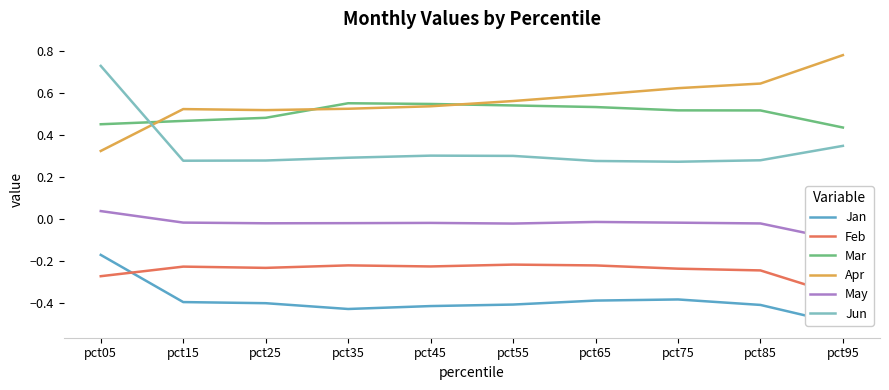

Which series has the widest spread of values?

Apr